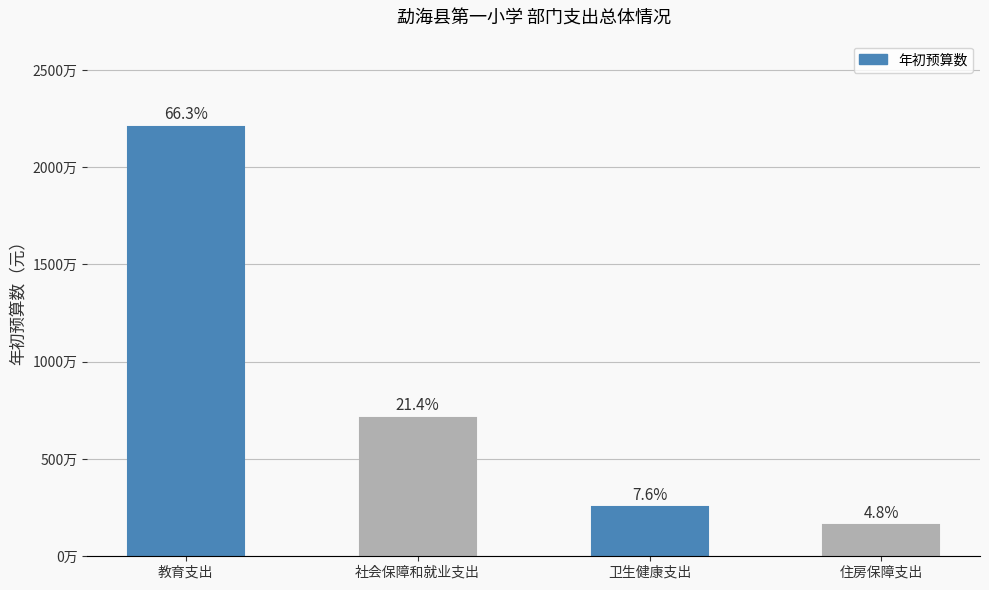

What is the ratio of the value at 社会保障和就业支出 to the value at 教育支出?

0.3